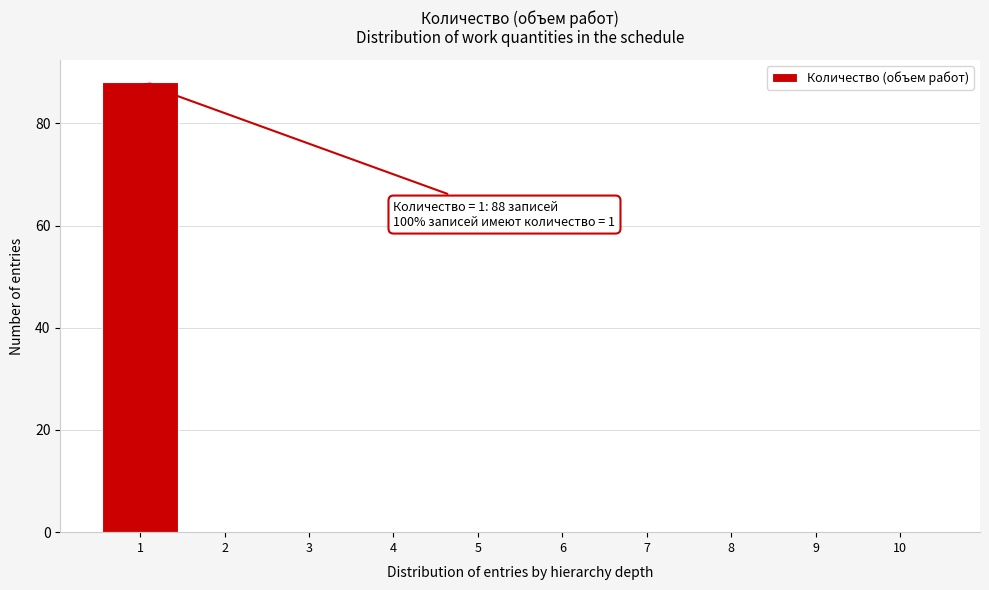

Which range on the x-axis has the tallest bar?

0.5 to 1.5